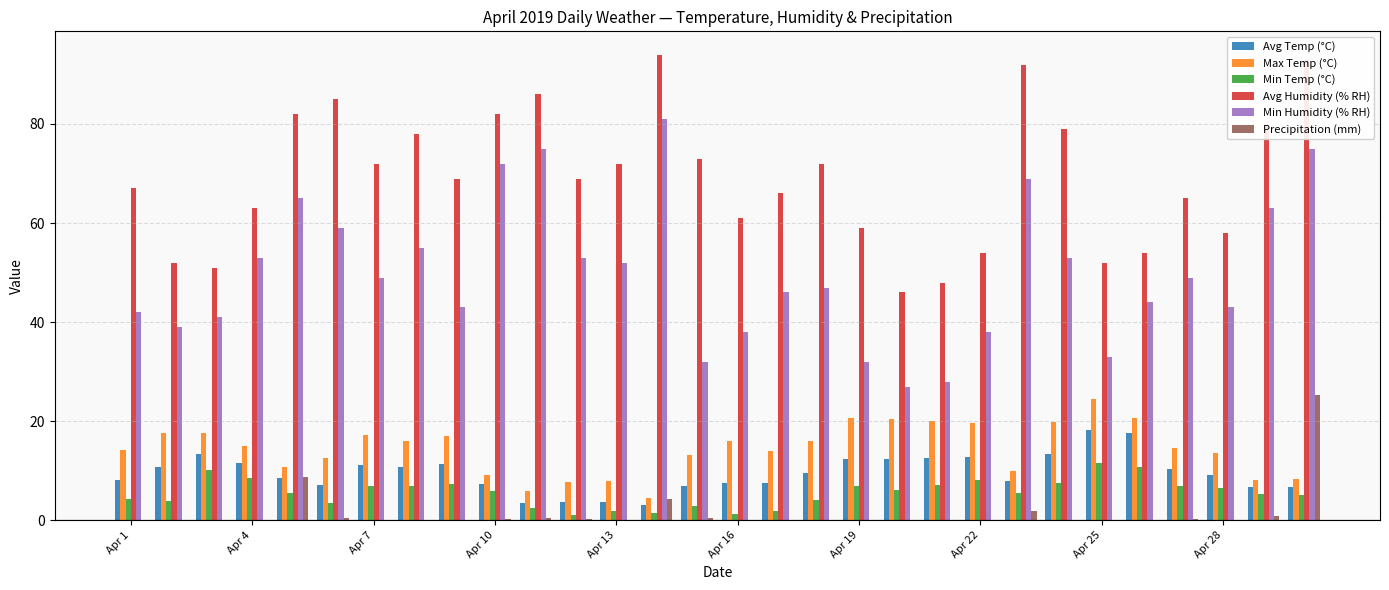

What is the sum of all Max Temp (°C) values?

433.8